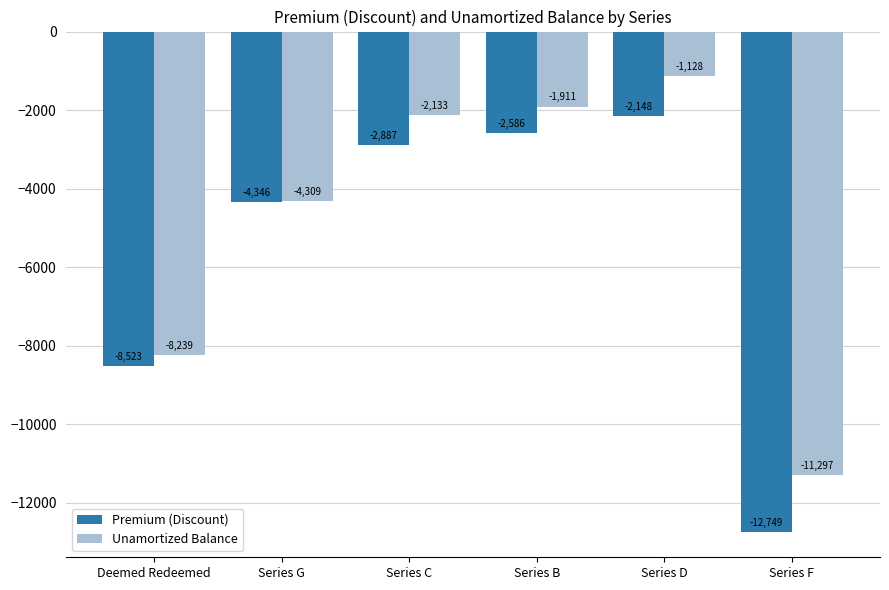

Which series has the largest range (max minus min)?

Premium (Discount)